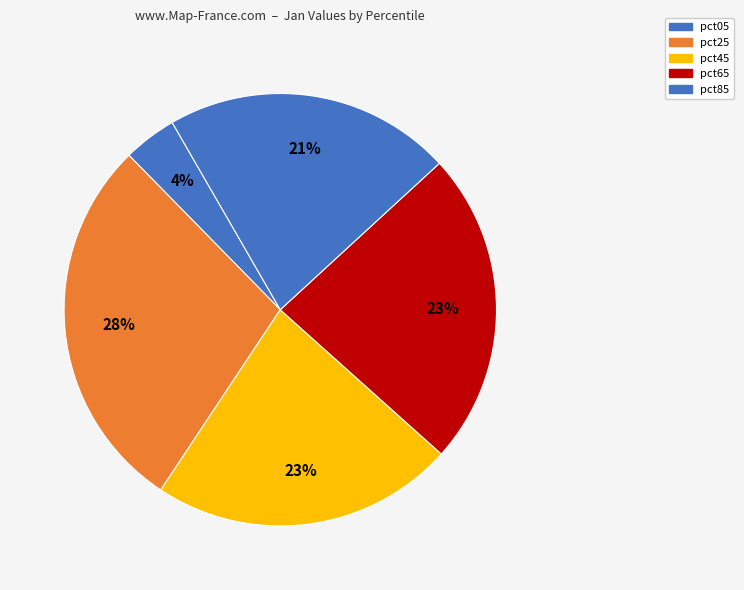

Combined, what portion of the pie is pct45 and pct65?

46.2%